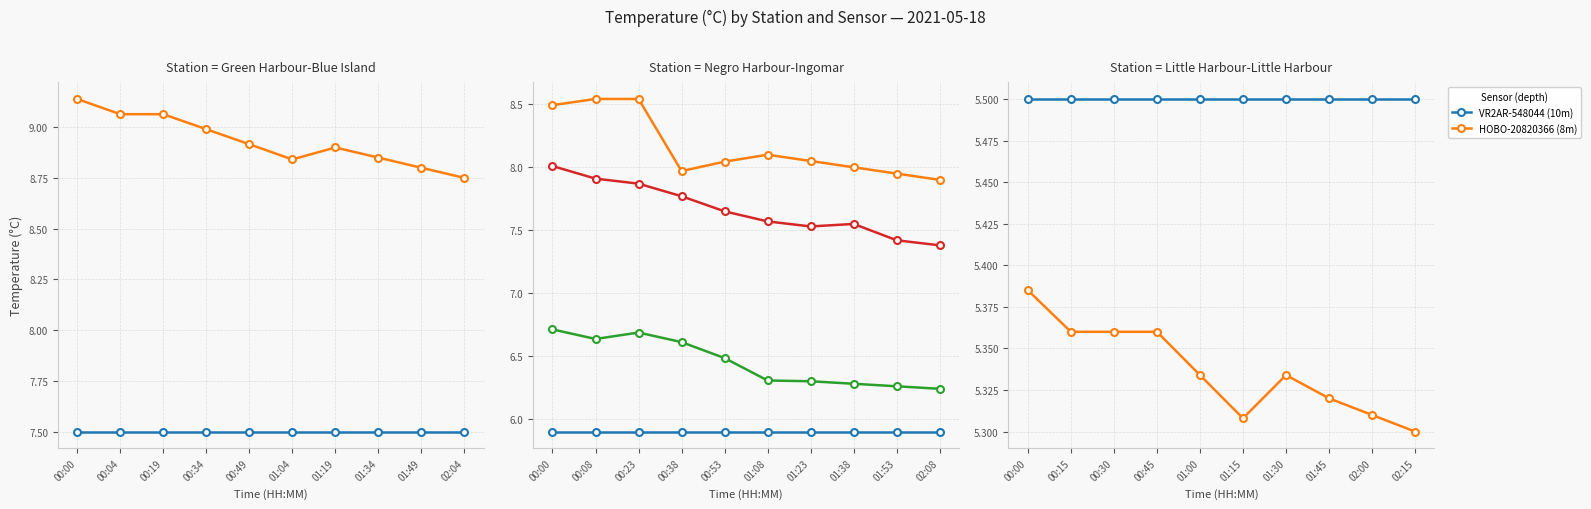

Between 0 and 9, which series saw the biggest shift?

aquaMeasure-671017 (NH)